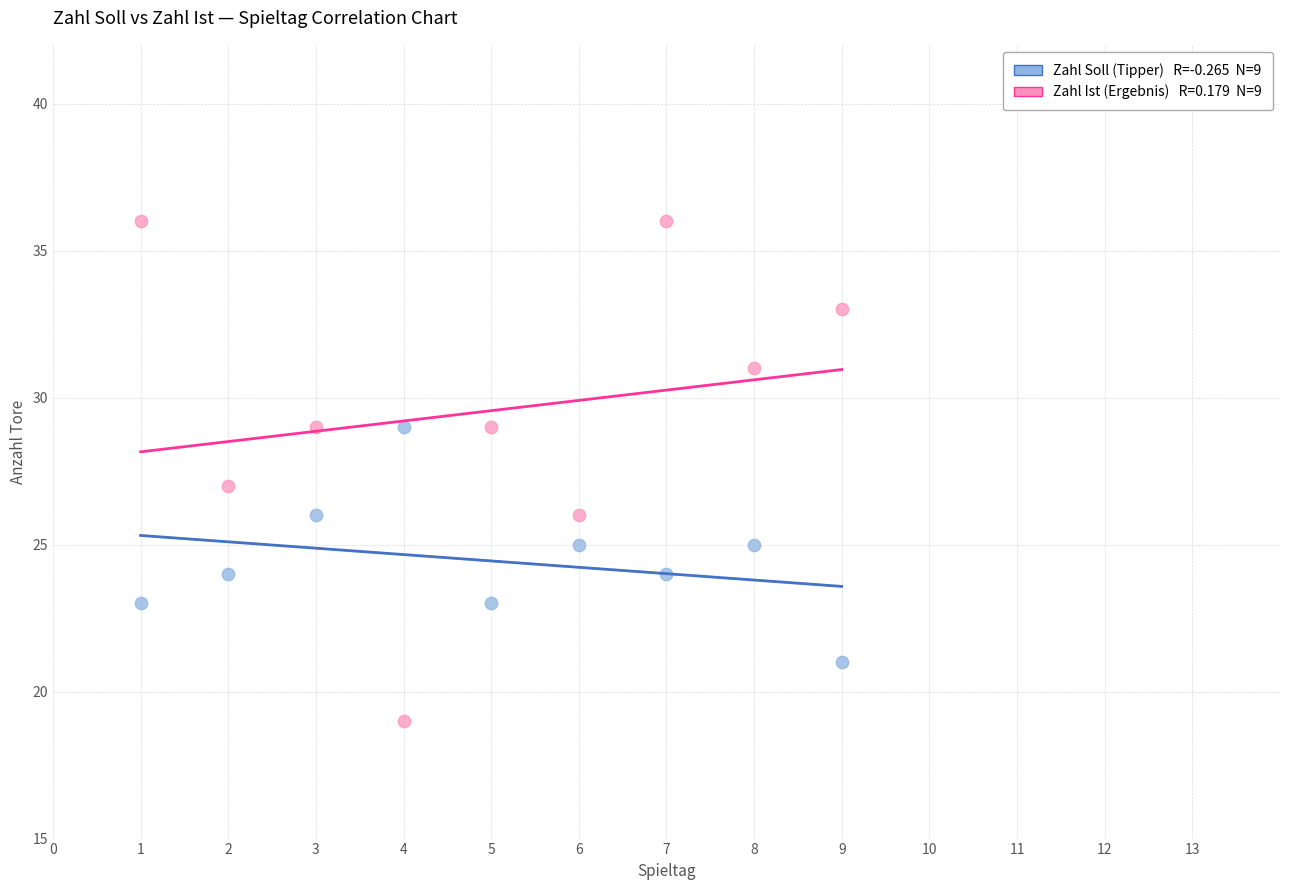

Across all data points, what is the range of X values (max minus min)?

8